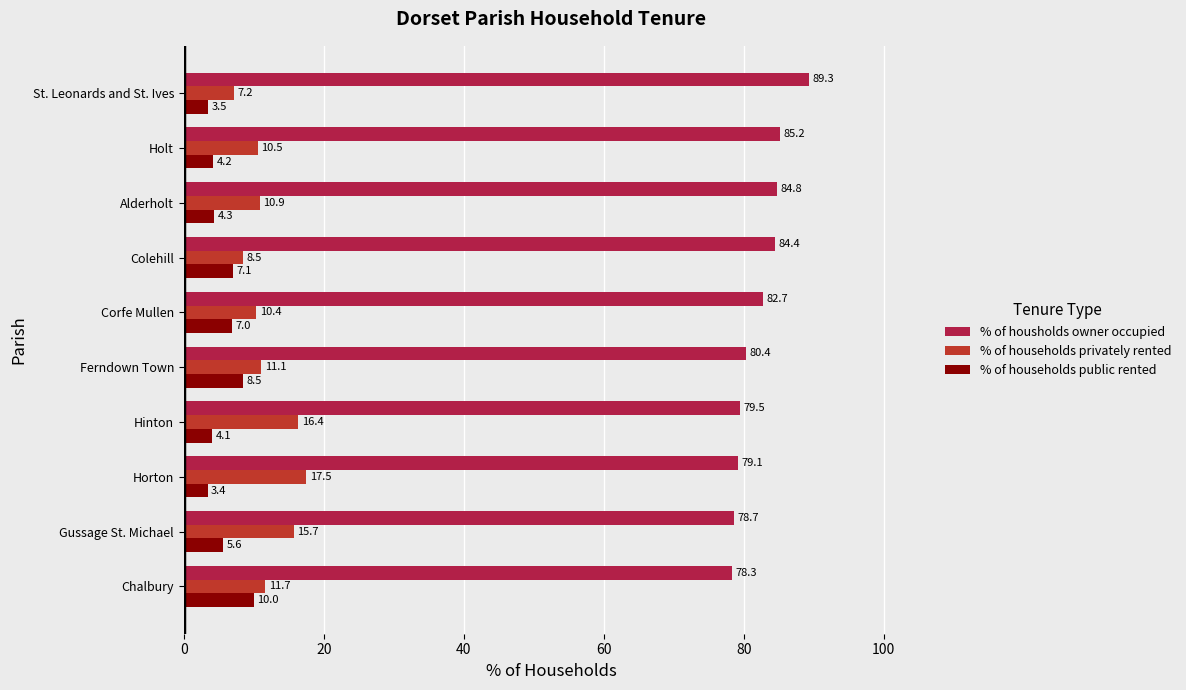

What is the difference between the second highest and minimum values in the % of housholds owner occupied series?

6.9